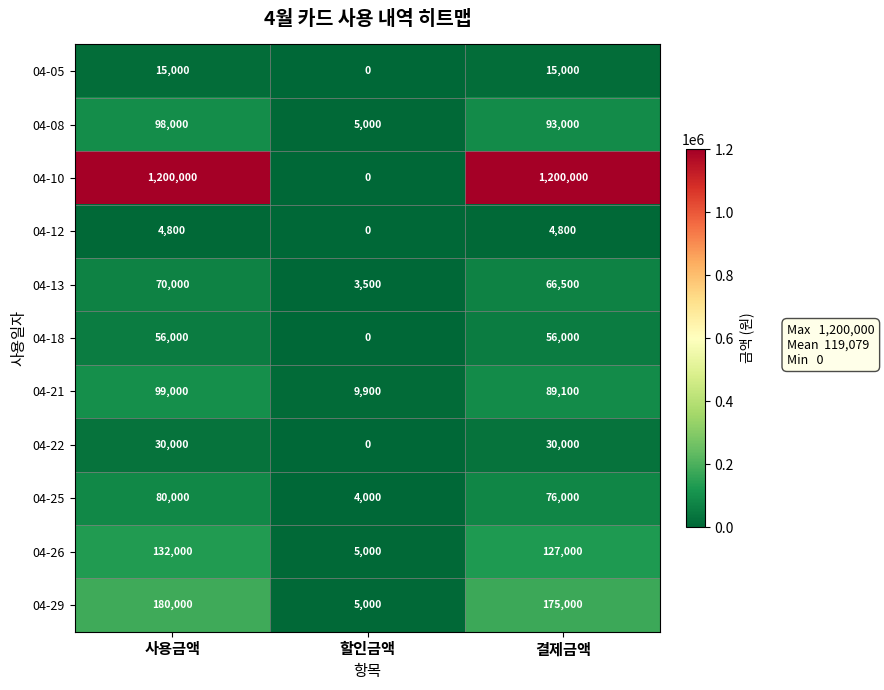

What is the difference between the 04-21 values at 결제금액 and 할인금액?

79200